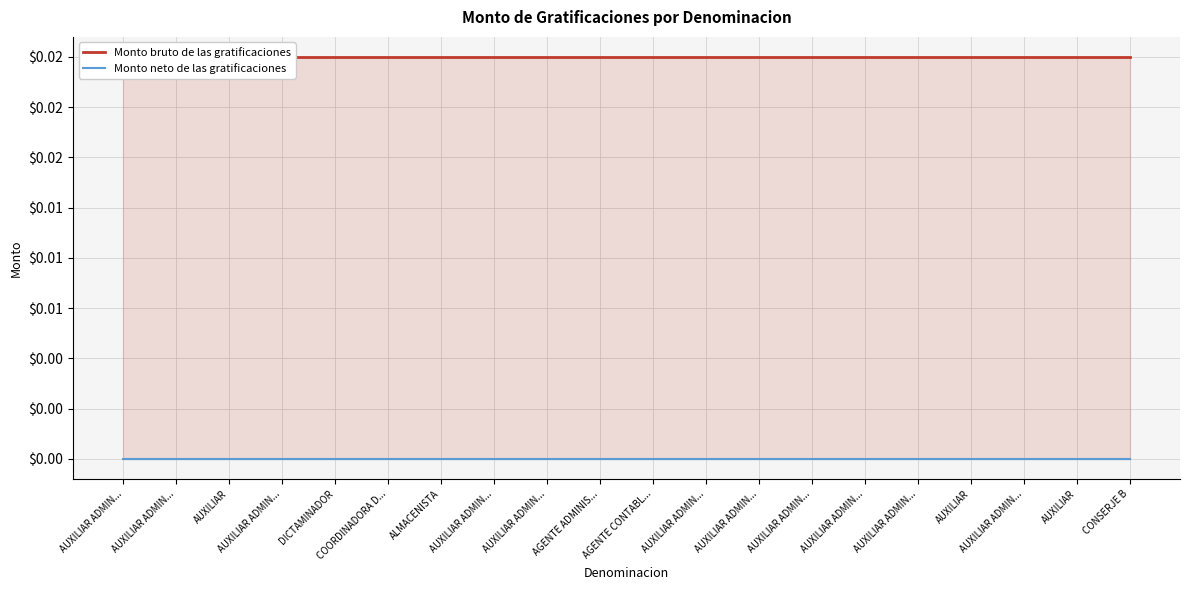

What is the label of the 13th point from the right?

AUXILIAR ADMIN...